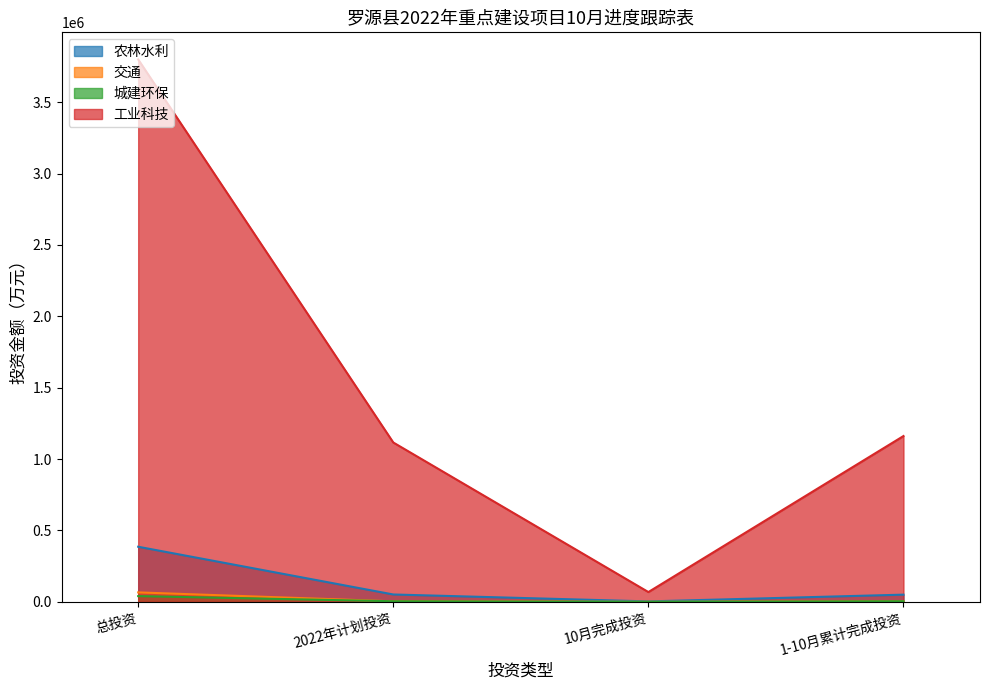

True or false: 交通 and 农林水利 cross at least once.

False